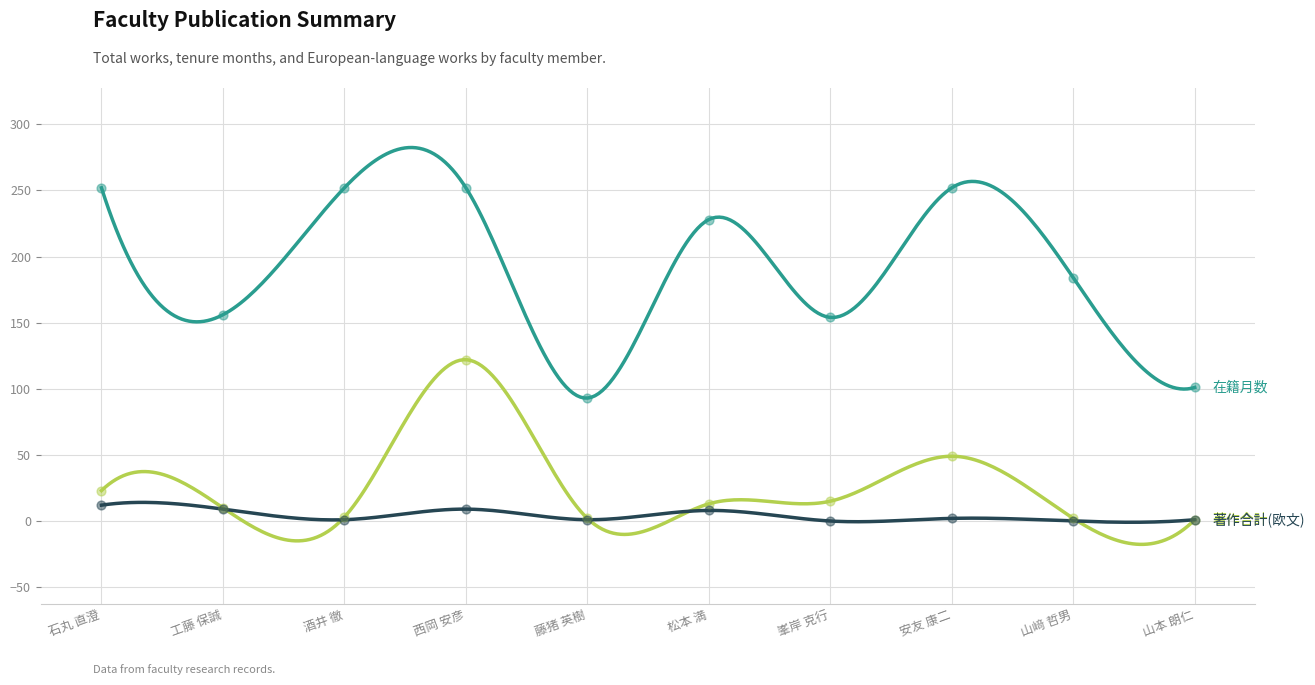

Which series has the largest total across all categories?

在籍月数